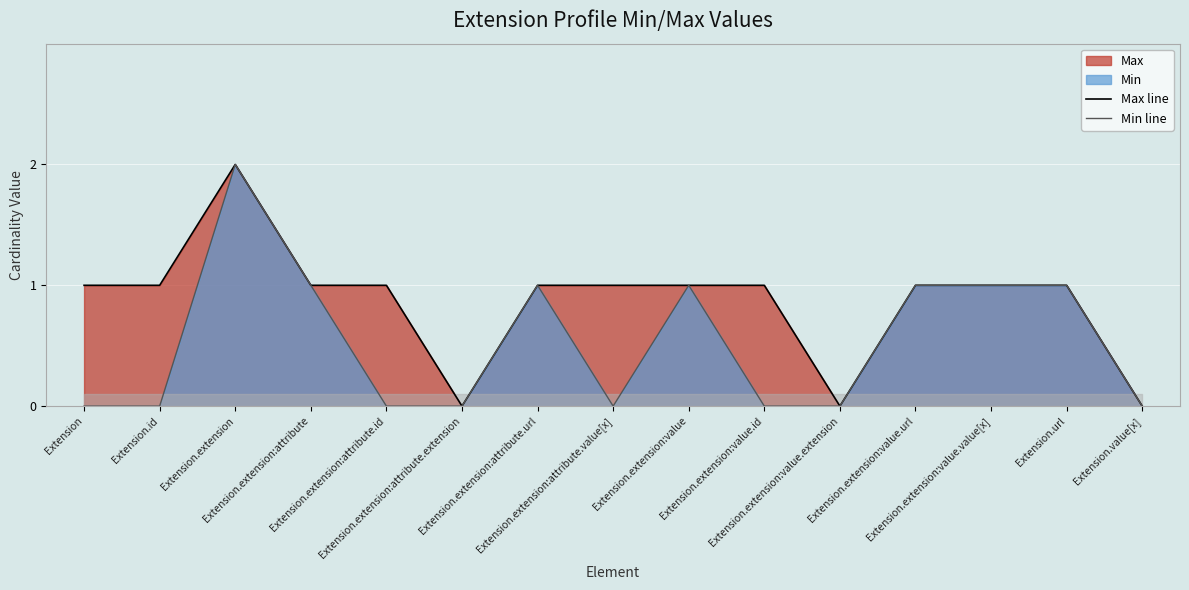

At which category does the chart reach its minimum across all series?

Extension.extension:attribute.extension